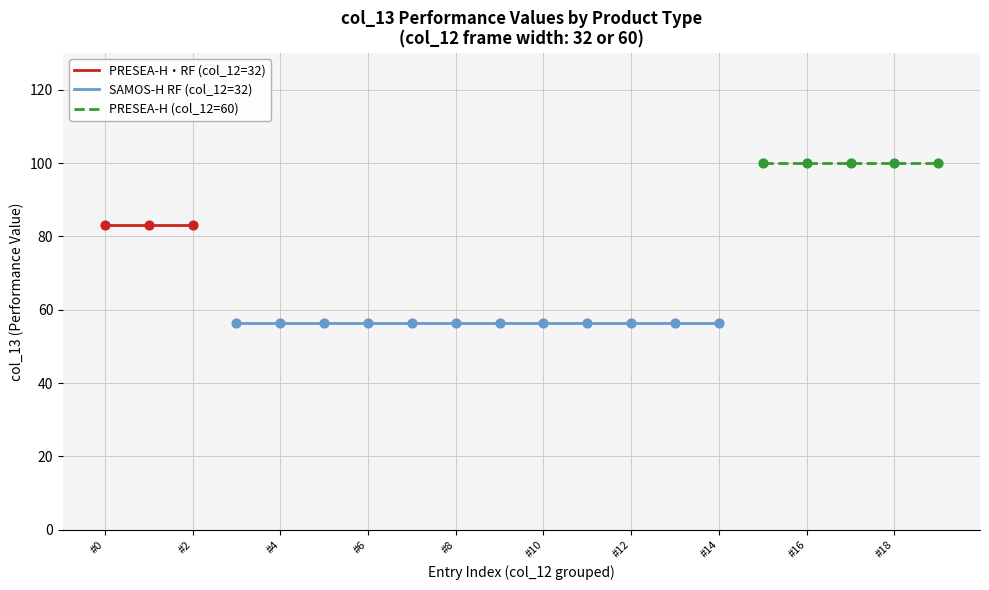

What is the change in value from SHRF to PRNH?

+43.5